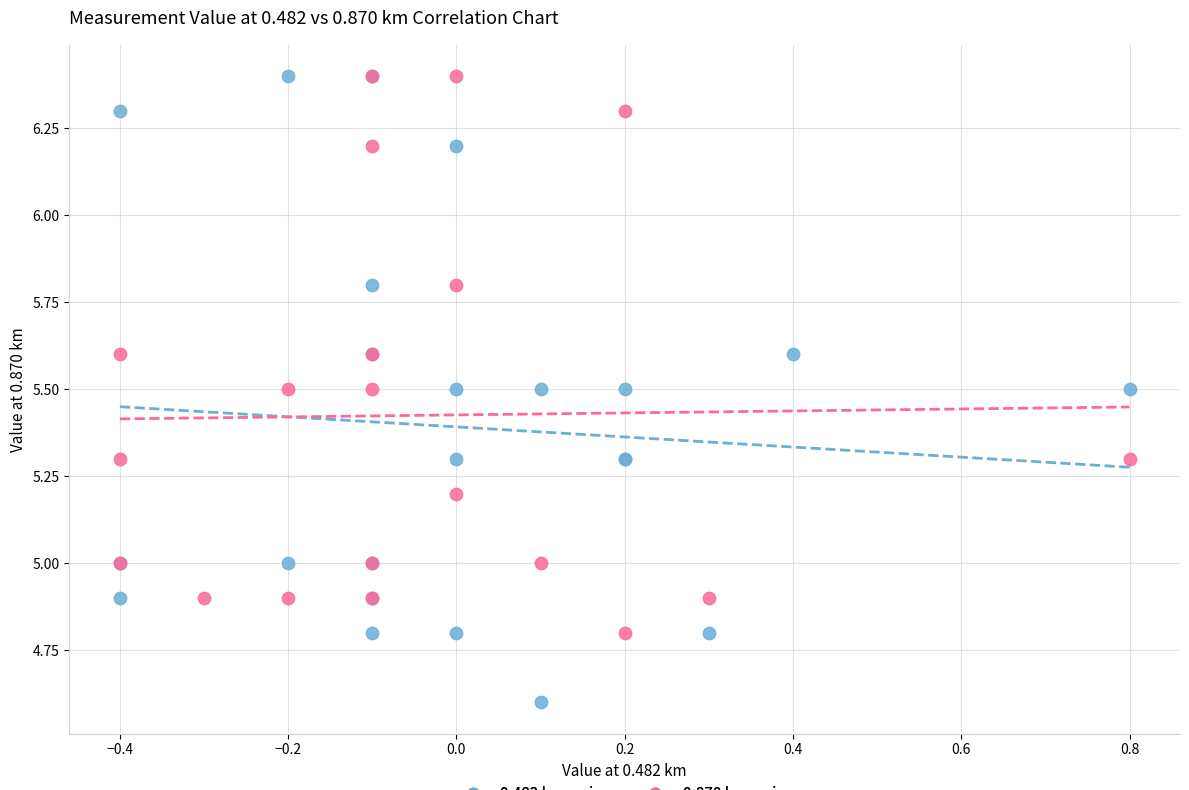

Which series contains the lowest Y value?

0.482 km series